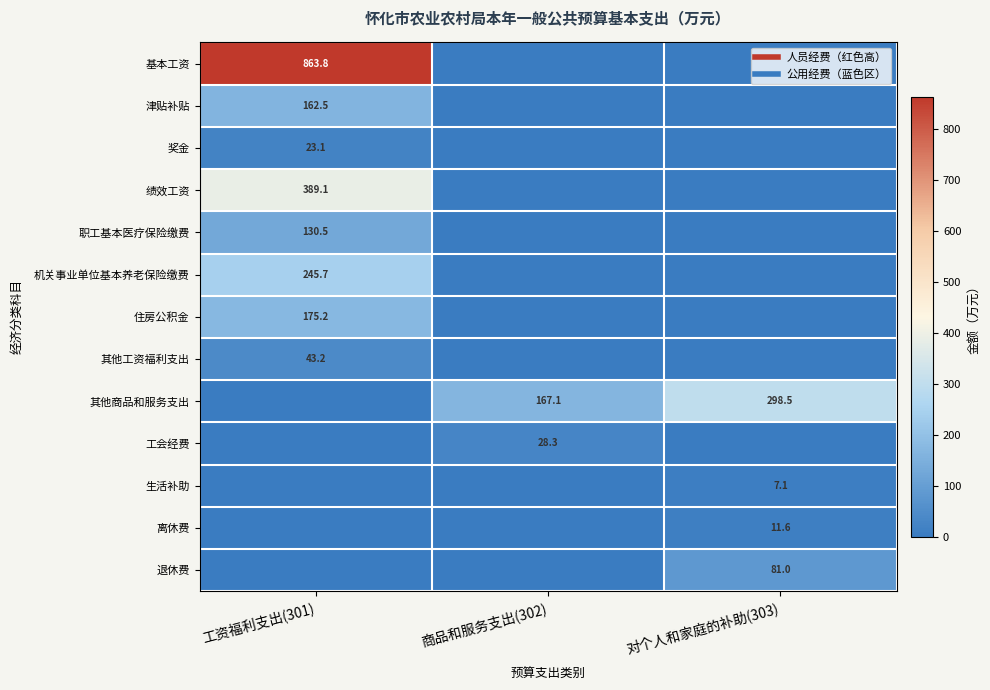

Rank the series at 商品和服务支出(302) from lowest to highest value.

基本工资, 津贴补贴, 奖金, 绩效工资, 职工基本医疗保险缴费, 机关事业单位基本养老保险缴费, 住房公积金, 其他工资福利支出, 生活补助, 离休费, 退休费, 工会经费, 其他商品和服务支出